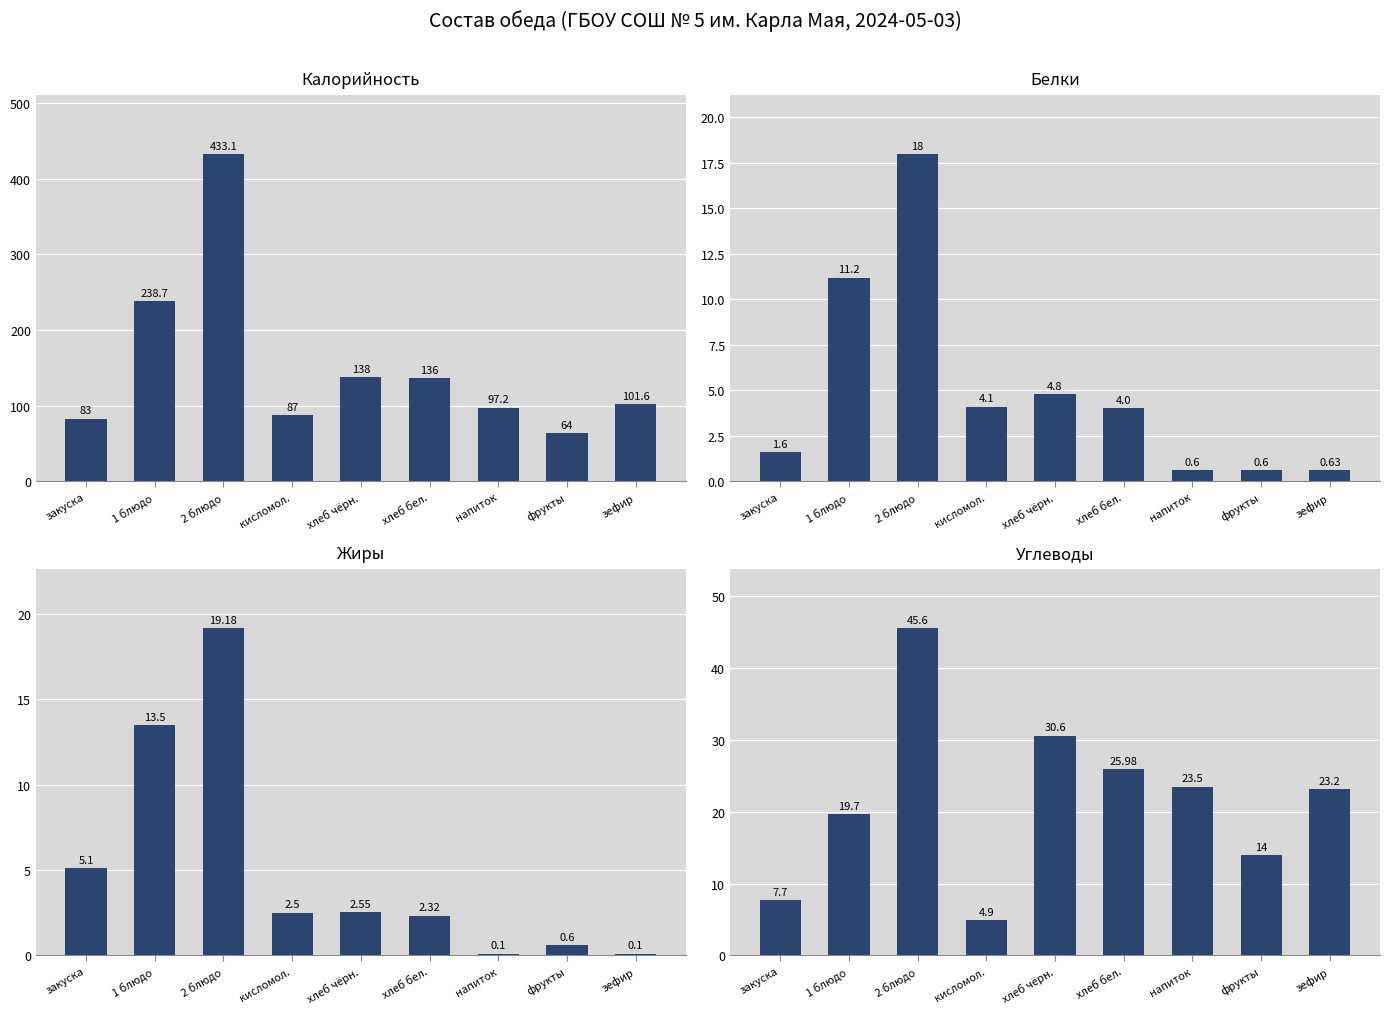

Reading left to right, what are all the values shown in this chart?

Калорийность: 83.0	238.7	433.1	87.0	138.0	136.0	97.2	64.0	101.6
Белки: 1.6	11.2	18.0	4.1	4.8	4.0	0.6	0.6	0.6
Жиры: 5.1	13.5	19.2	2.5	2.5	2.3	0.1	0.6	0.1
Углеводы: 7.7	19.7	45.6	4.9	30.6	26.0	23.5	14.0	23.2